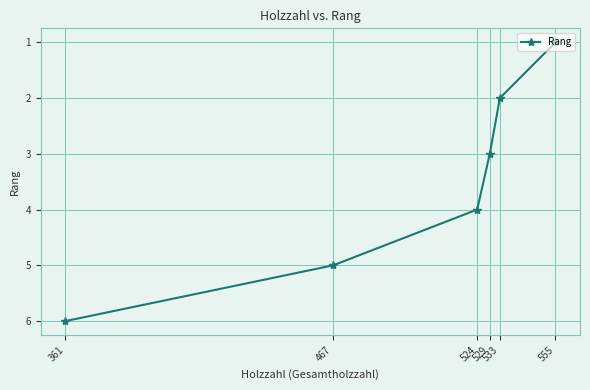

What is the minimum value shown in the chart?

1